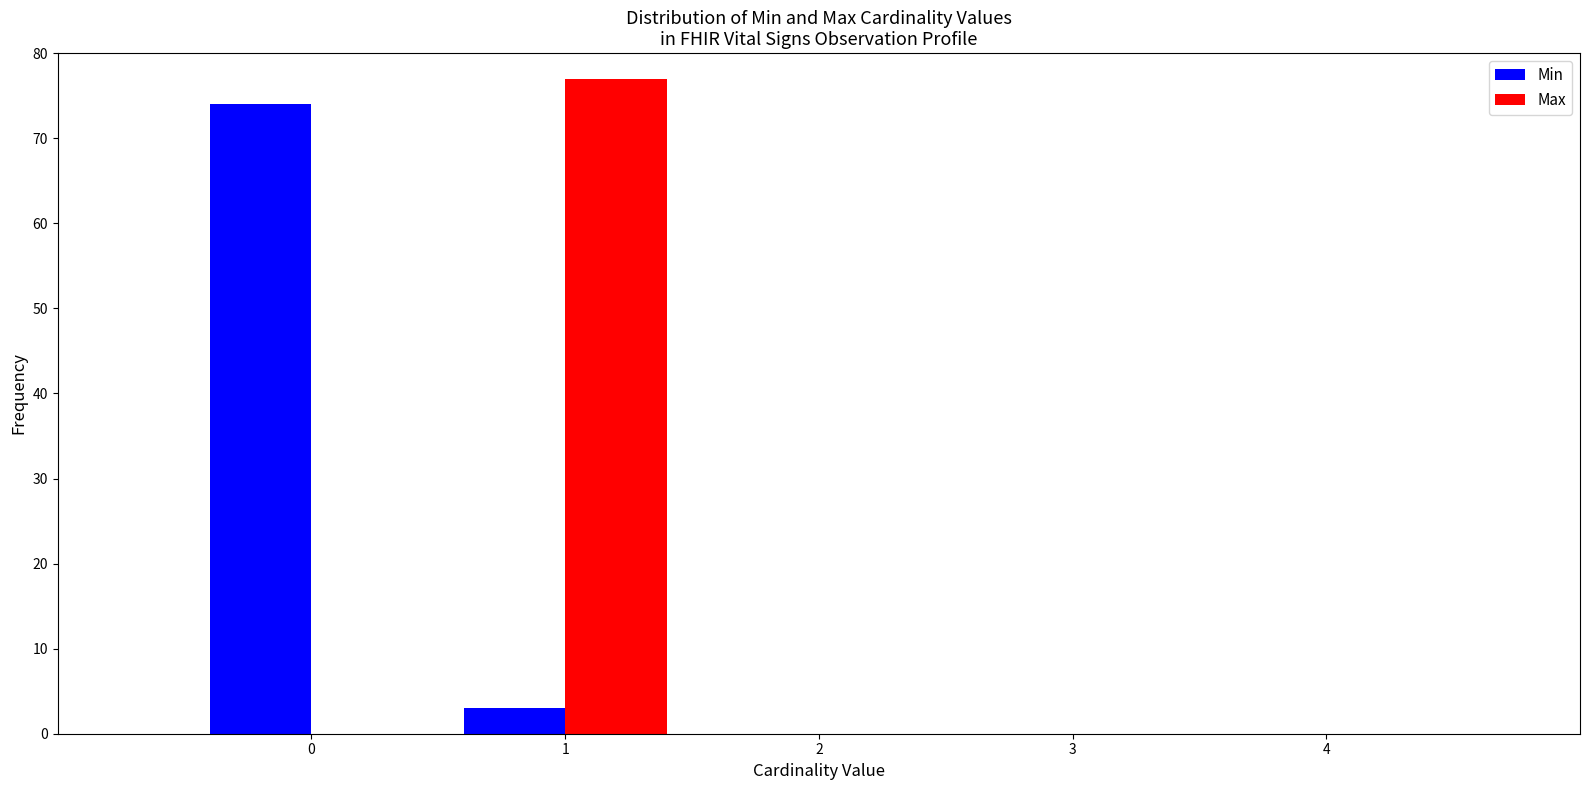

What is the height of the Max bar covering 0.5 to 1.5 on the x-axis? The values are not printed on the chart, so give them approximately, as read against the axis.

77